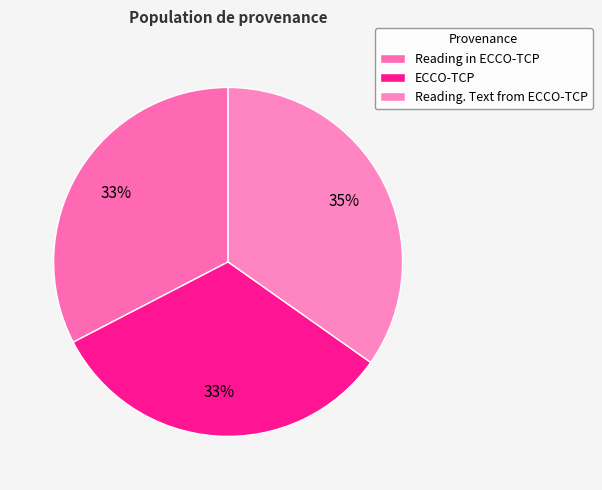

What is the largest slice in the pie chart?

Reading. Text from ECCO-TCP